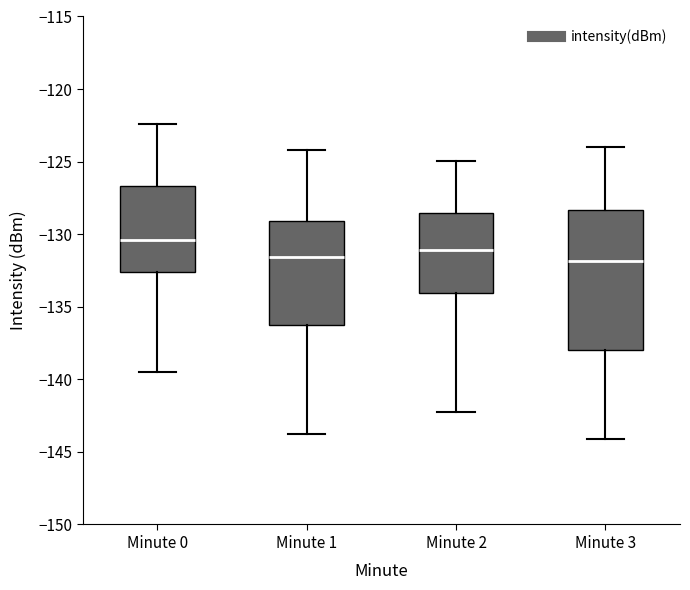

Comparing the boxes themselves (not the whiskers), which one is the tallest?

Minute 3